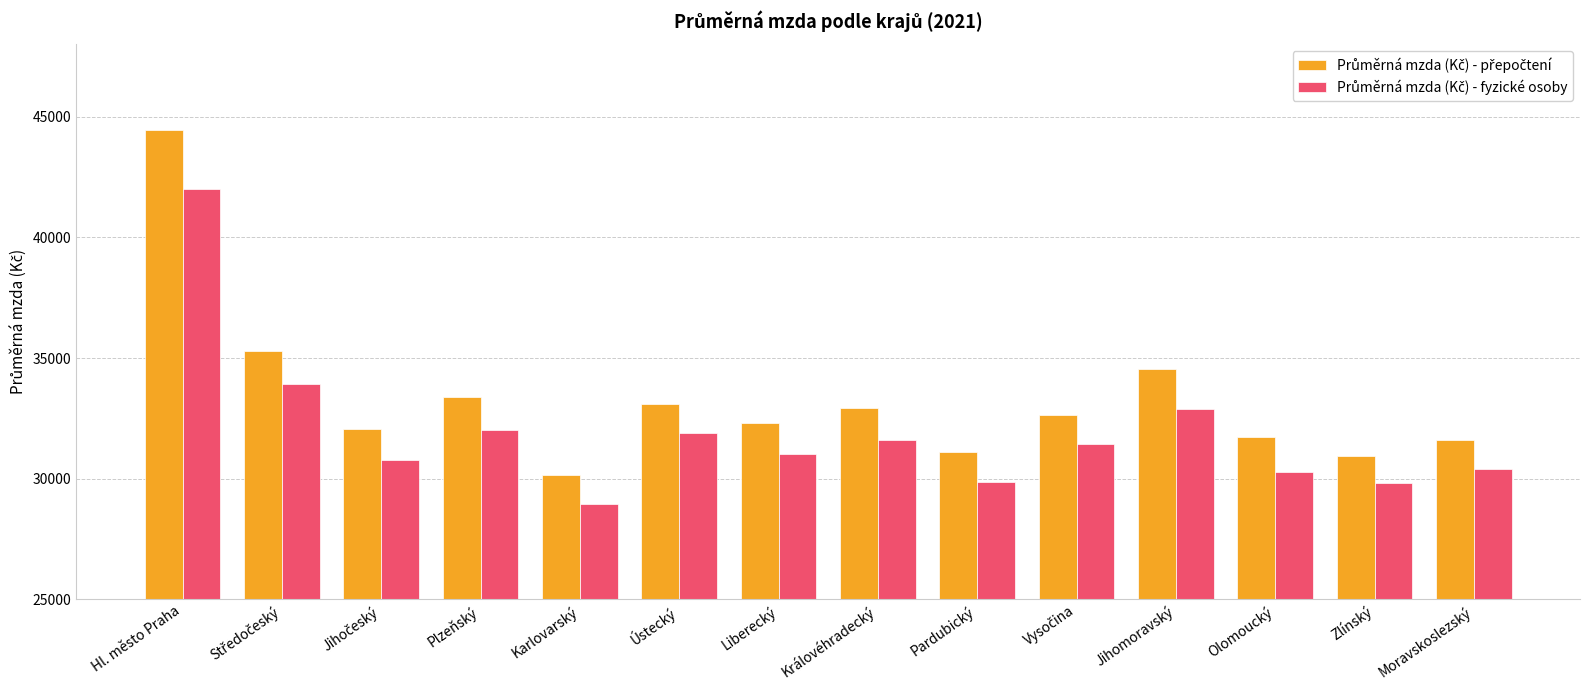

What is the spread (max minus min) of values at Ústecký?

1216.7